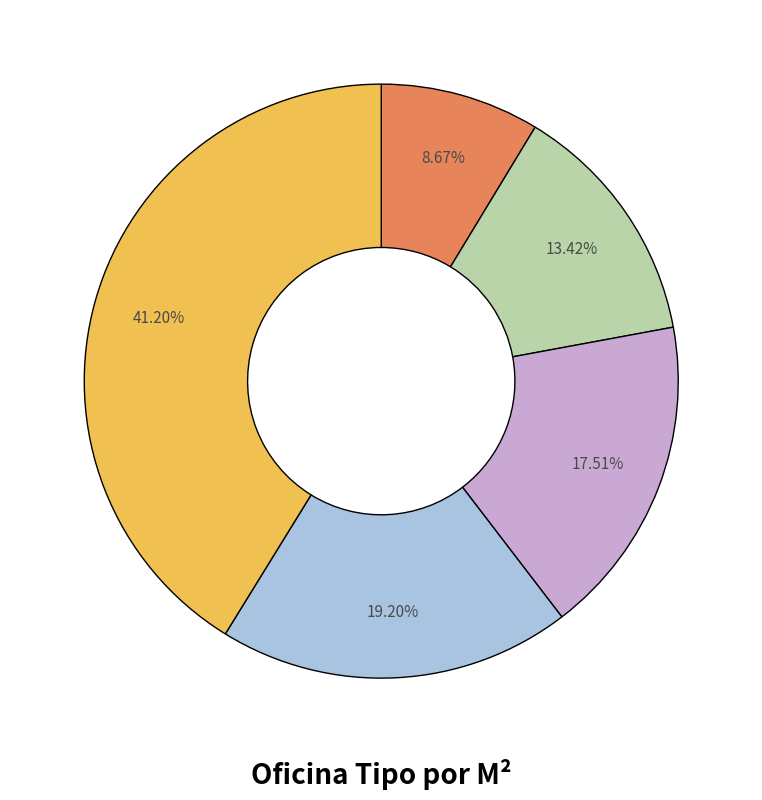

Is there a majority slice in this chart?

No